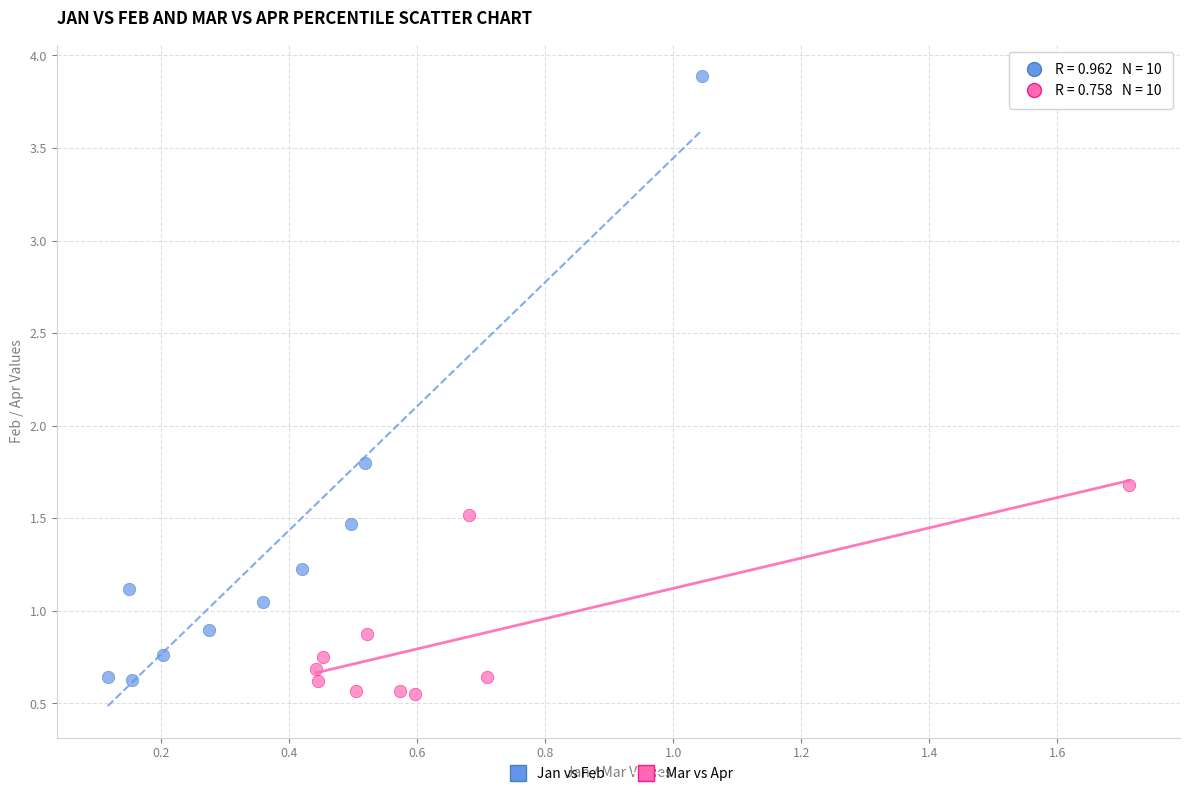

Which series contains the highest Y value?

Jan vs Feb